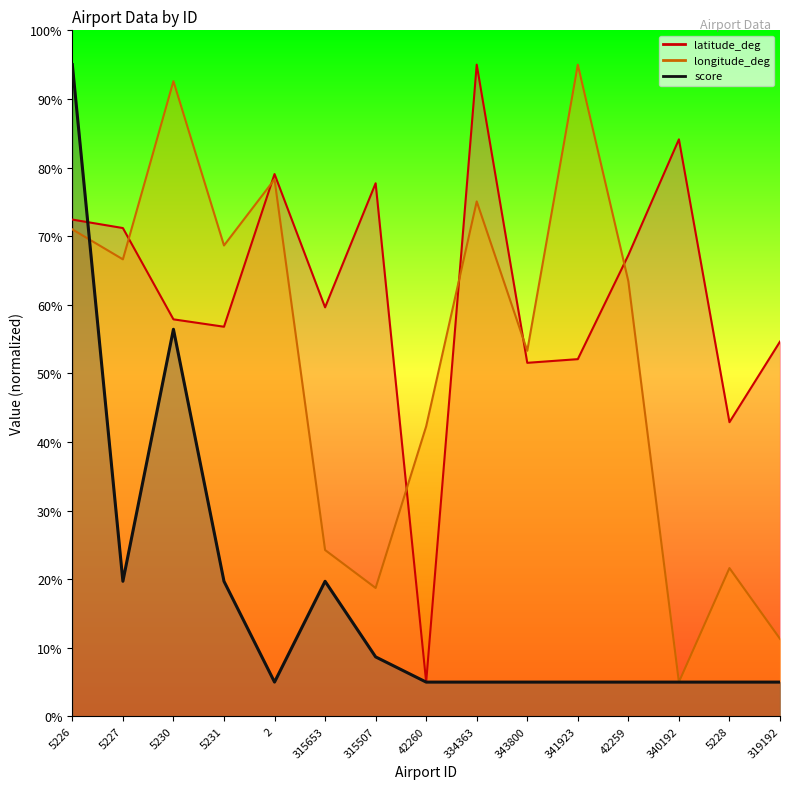

True or false: score and longitude_deg intersect in this chart.

True